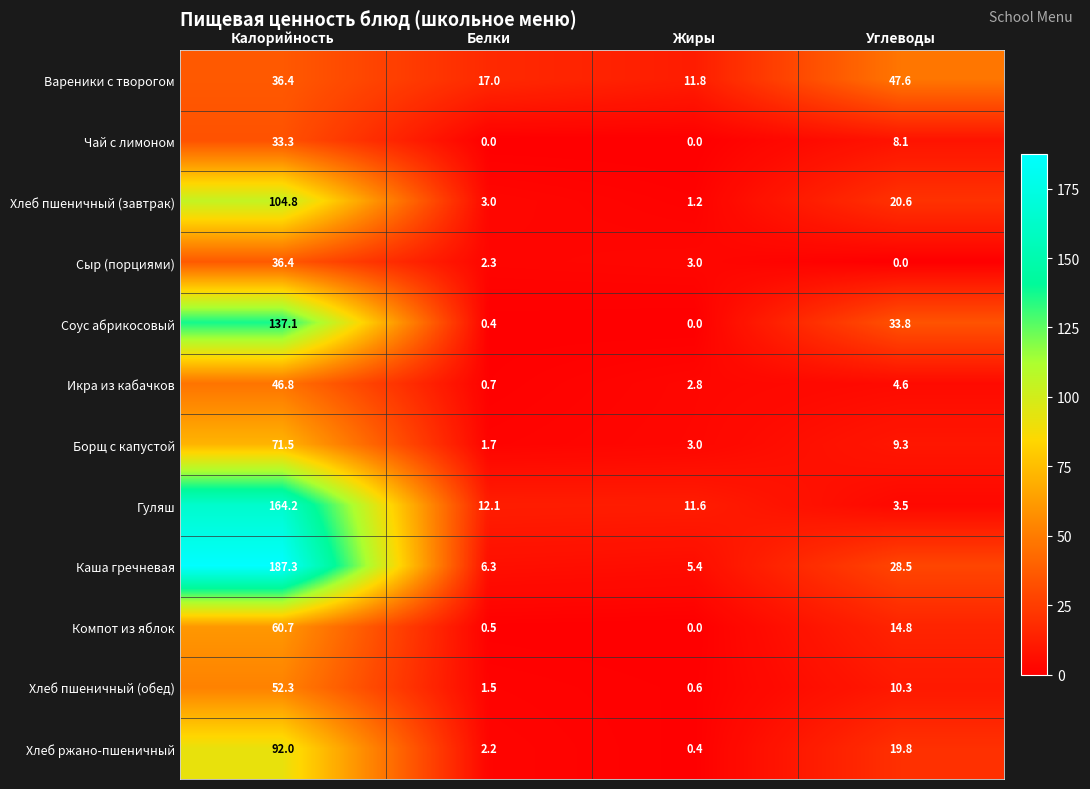

Rank the series by their maximum value, from highest to lowest.

Каша гречневая, Гуляш, Соус абрикосовый, Хлеб пшеничный (завтрак), Хлеб ржано-пшеничный, Борщ с капустой, Компот из яблок, Хлеб пшеничный (обед), Вареники с творогом, Икра из кабачков, Сыр (порциями), Чай с лимоном